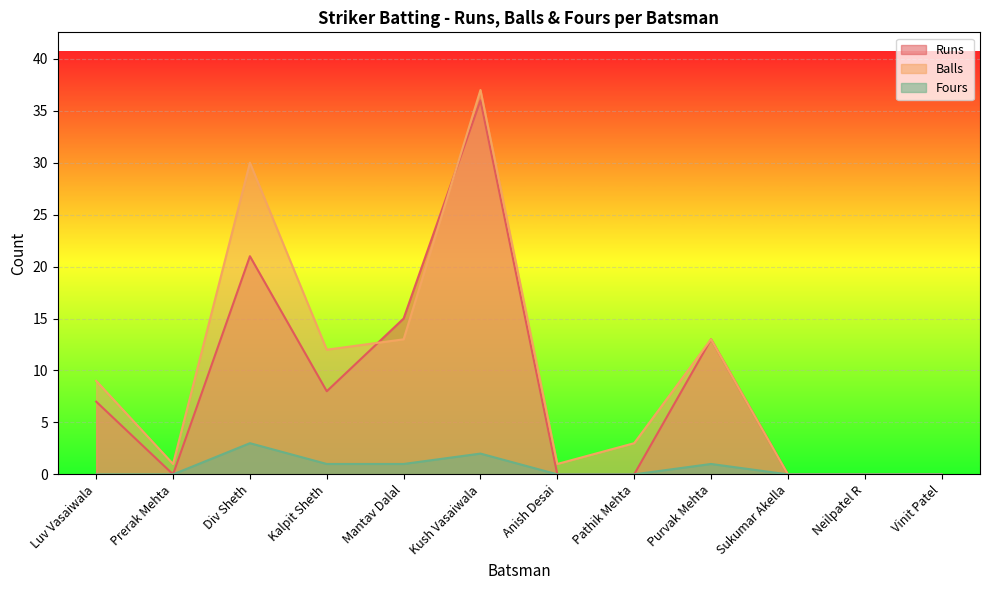

What is the average value of the Fours series?

1